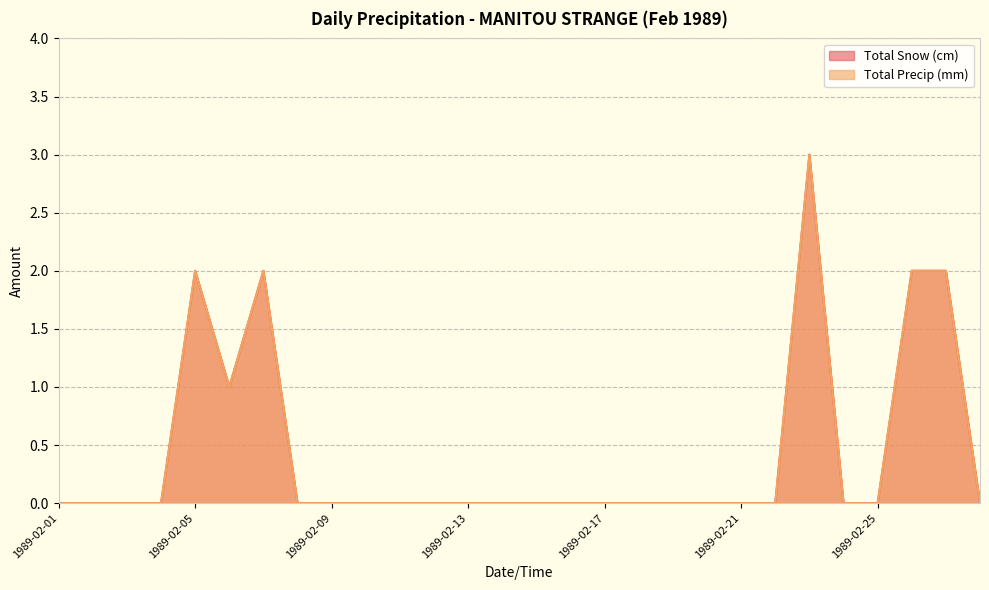

Count the number of categories in the chart.

28